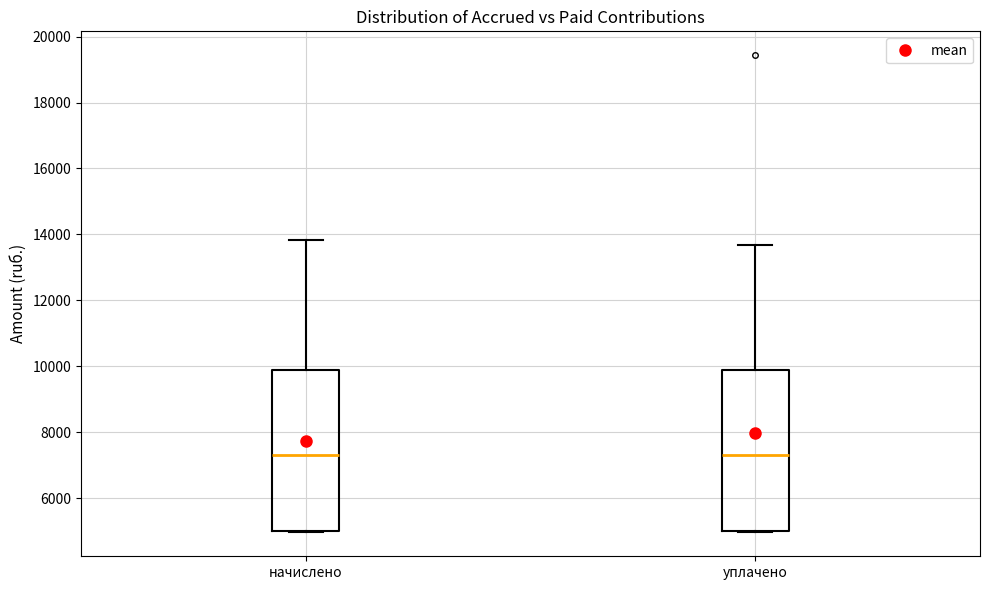

Where does the median line of the box for уплачено sit on the y-axis? The values are not printed on the chart, so give them approximately, as read against the axis.

7400